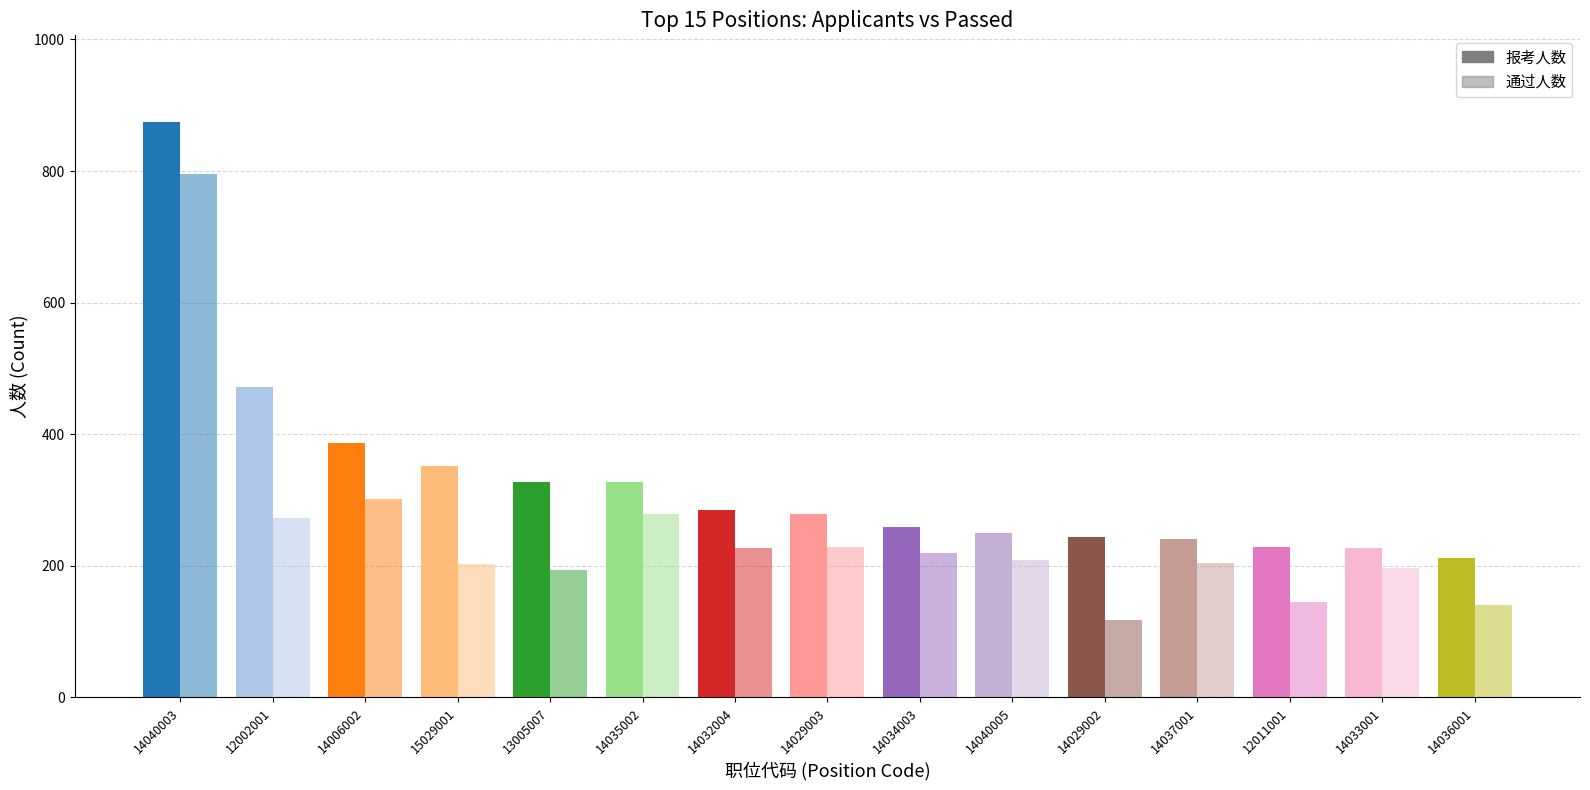

Where is 通过人数 nearest to the value 457?

14006002